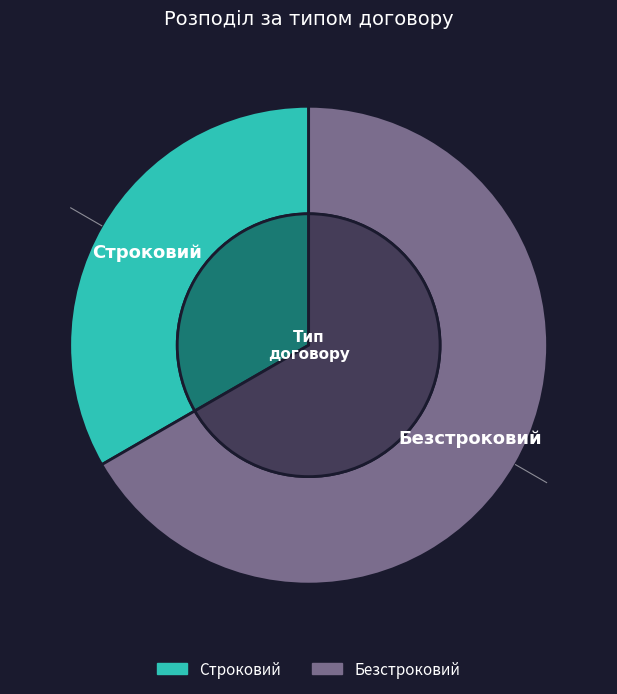

What is the total percentage of Строковий and Безстроковий?

100.0%